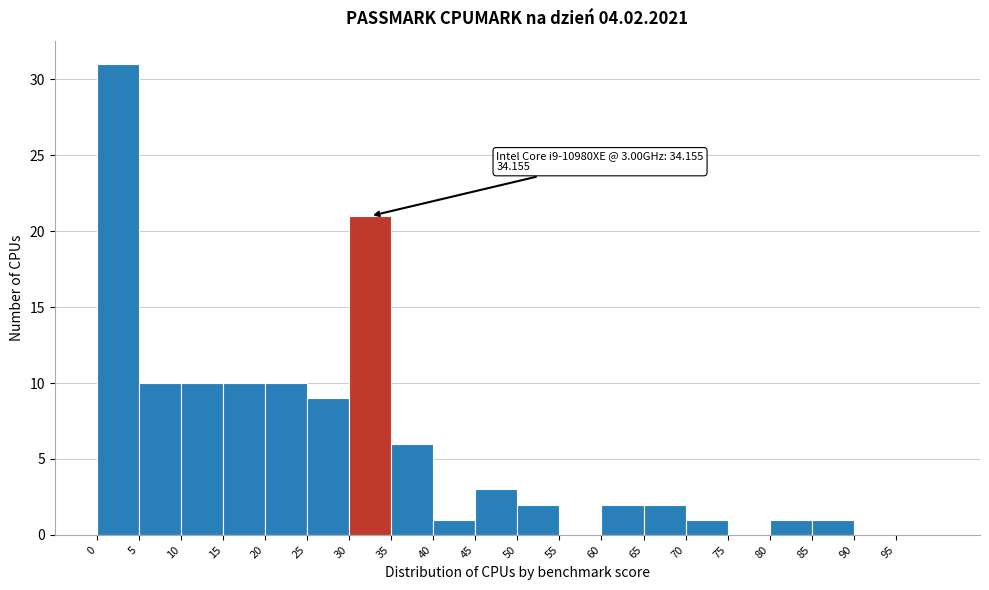

Which range on the x-axis has the tallest bar?

0 to 5